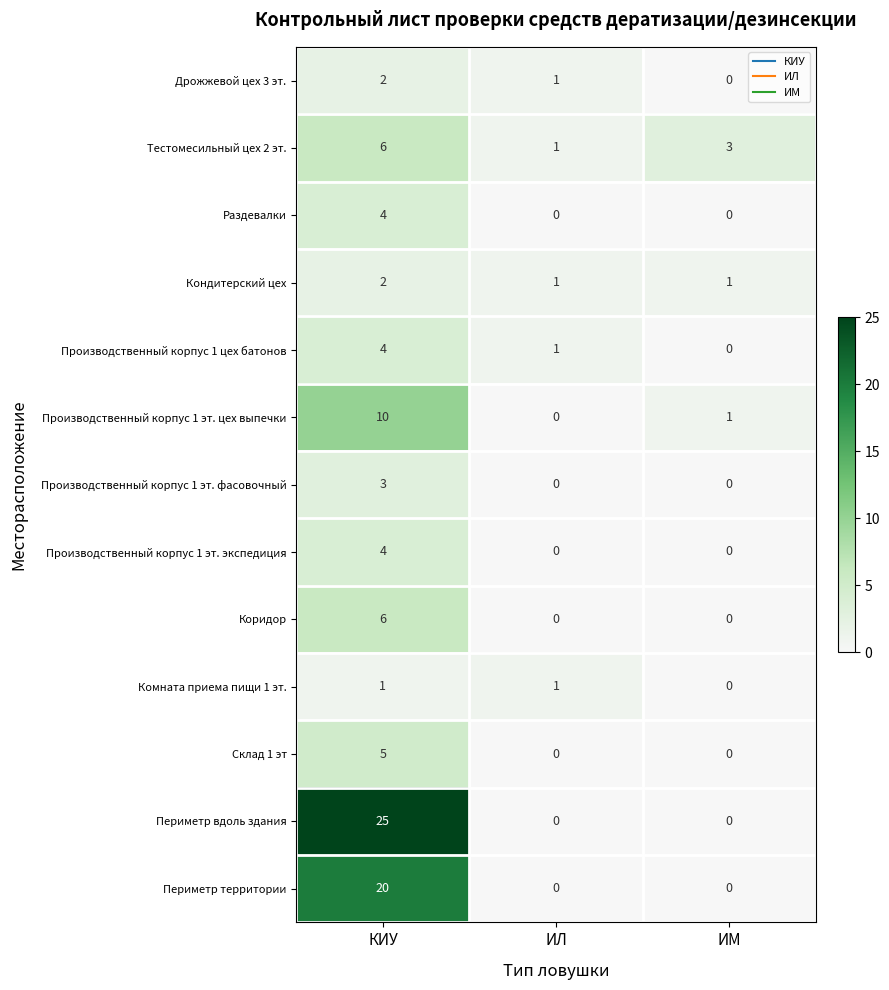

How many series are shown in this chart?

13